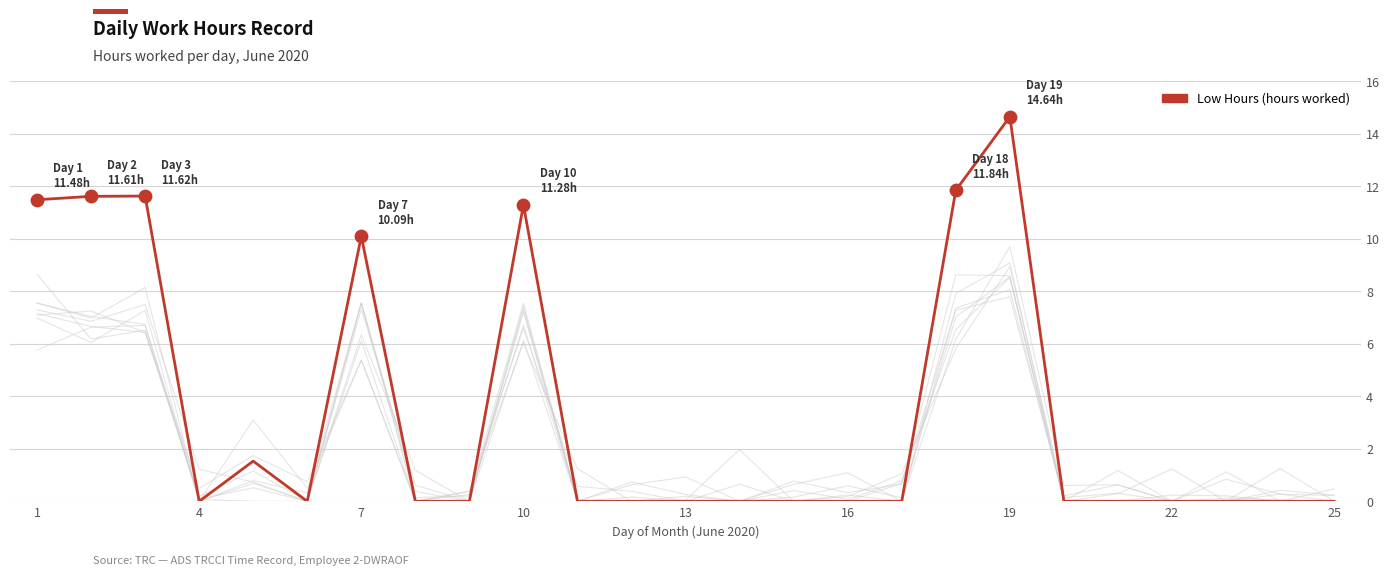

Between 14 and 4, which is larger?

4